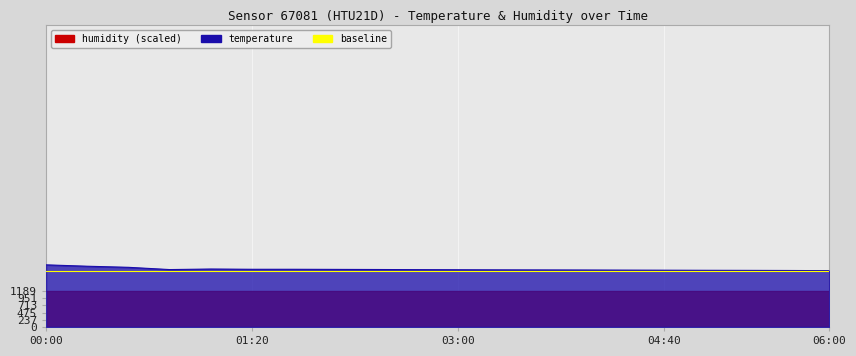

How many points are lower than both their immediate neighbors (excluding endpoints)?

1